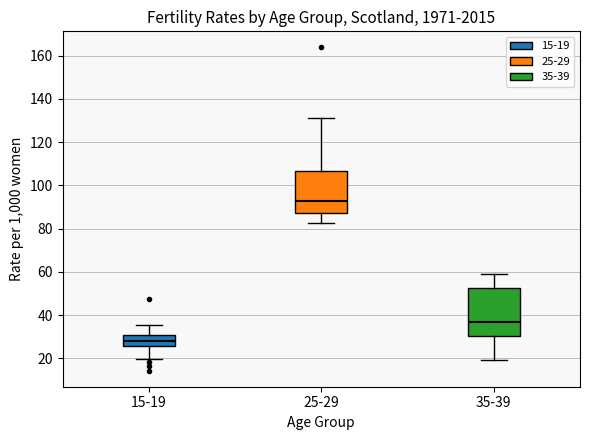

Where does the median line of the box for 35-39 sit on the y-axis? The values are not printed on the chart, so give them approximately, as read against the axis.

36